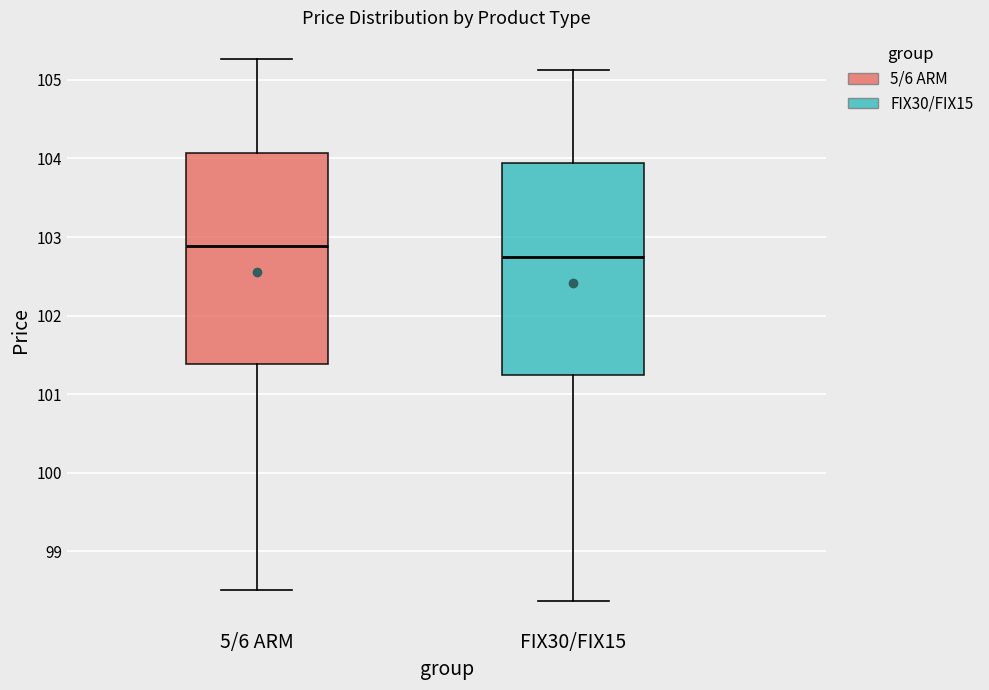

Reading left to right, transcribe this box plot: for each box, give where its median line is, the range the box spans, and where its two whiskers end, as read against the y-axis. The values are not printed on the chart, so give them approximately, as read against the axis.

5/6 ARM: median 102.9, box 101.4 to 104.1, whiskers 98.5 to 105.3
FIX30/FIX15: median 102.8, box 101.3 to 103.9, whiskers 98.4 to 105.1